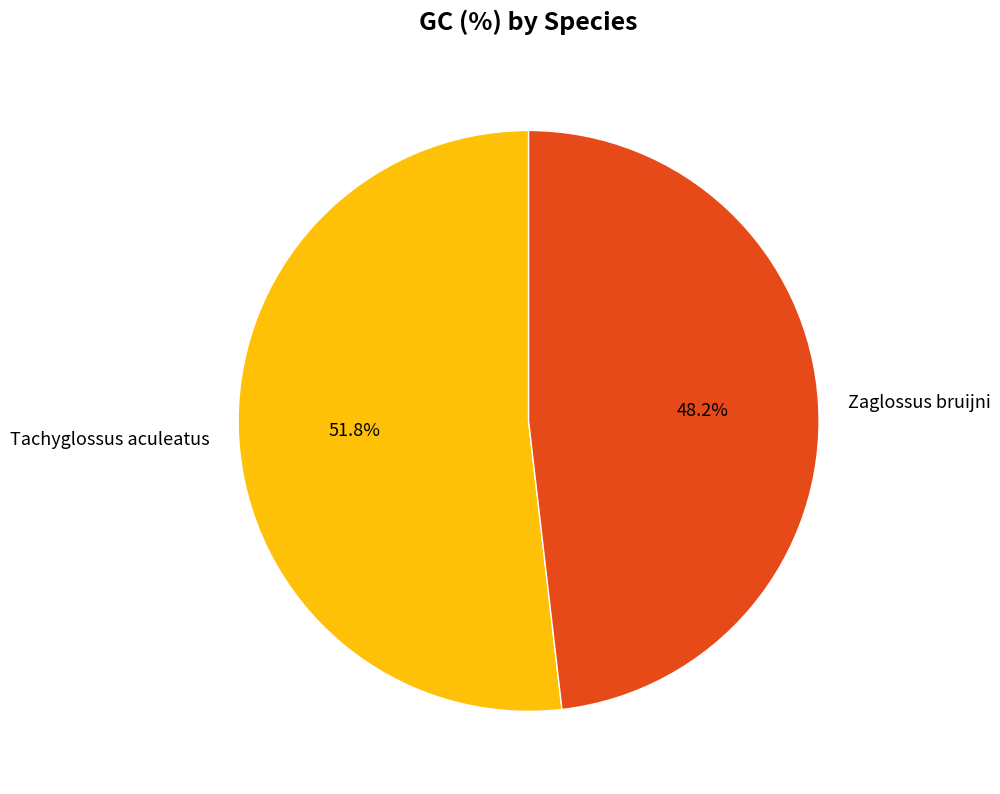

Which slice is the smallest?

Zaglossus bruijni